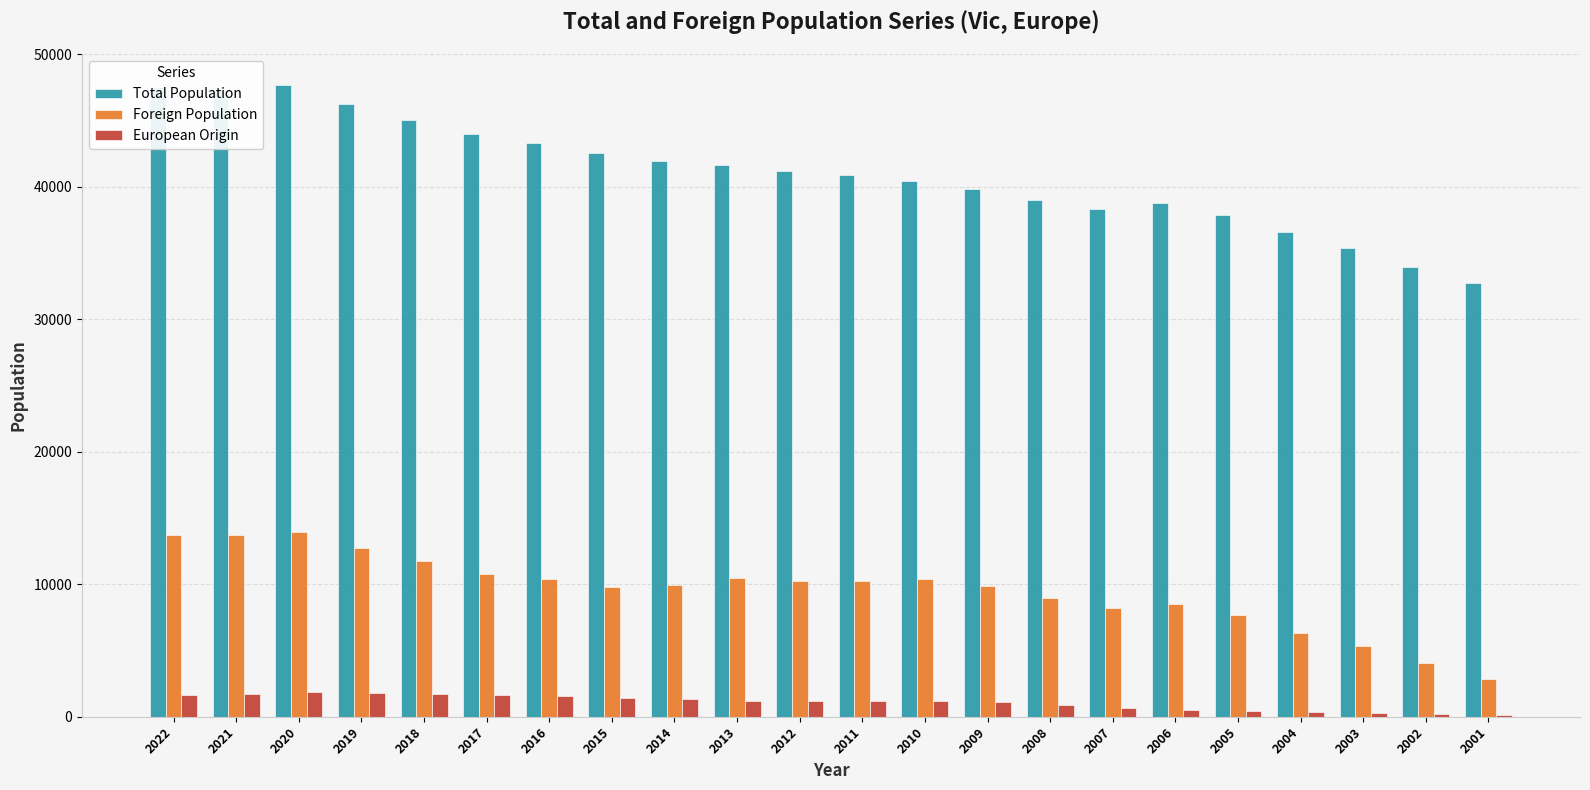

What is the total value across all series at 2010?

51933